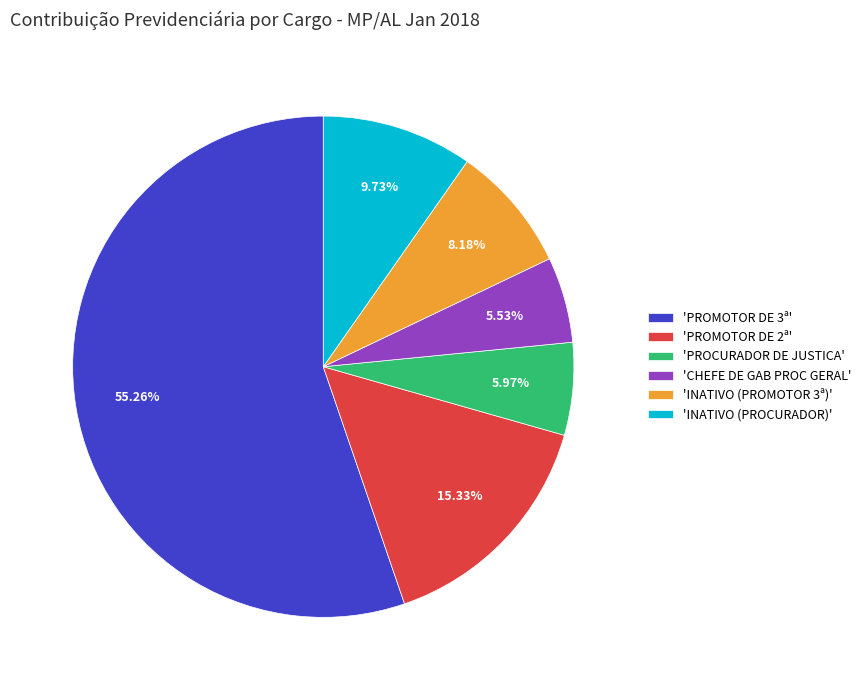

Which has a higher value, 'PROMOTOR DE 3ª' or 'INATIVO (PROMOTOR 3ª)'?

'PROMOTOR DE 3ª'